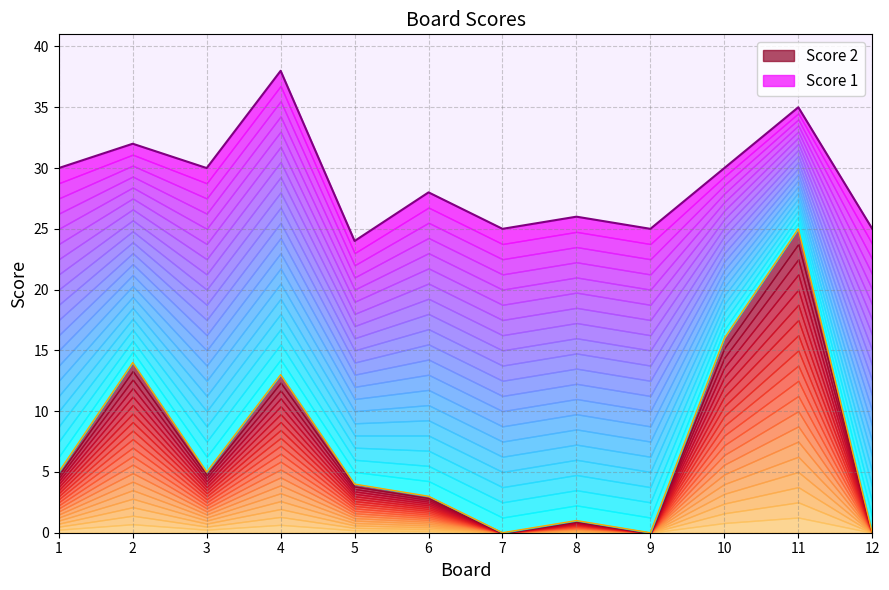

Rank the categories by value from highest to lowest.

11, 10, 2, 4, 1, 3, 5, 6, 8, 7, 9, 12